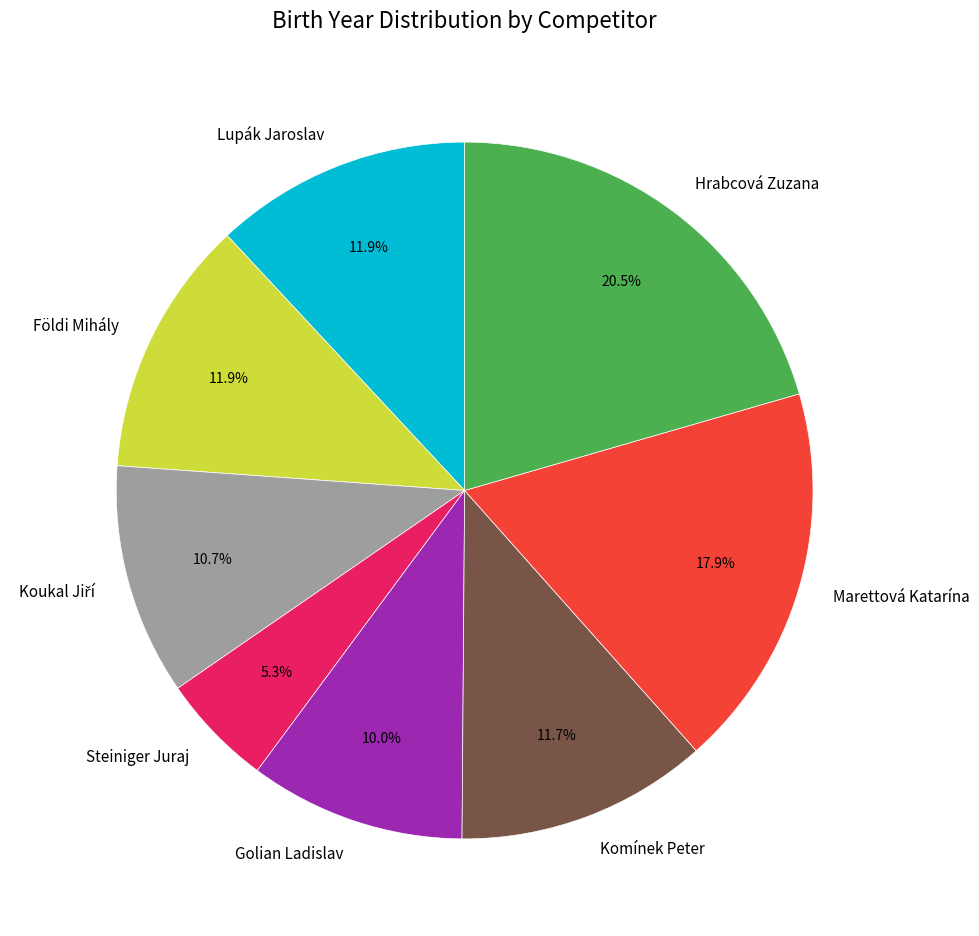

Do Golian Ladislav and Marettová Katarína together represent more than half of the pie?

No